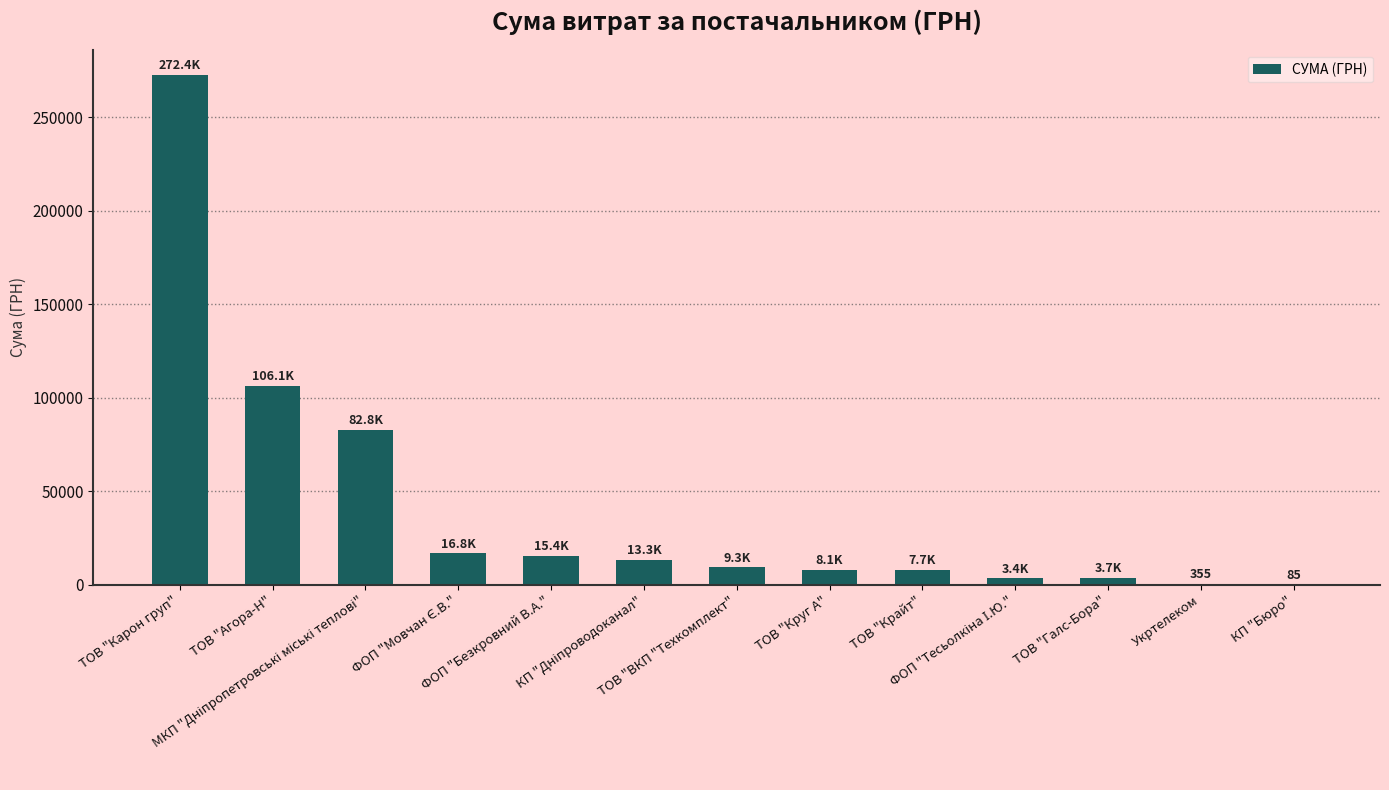

How many series are shown in this chart?

1